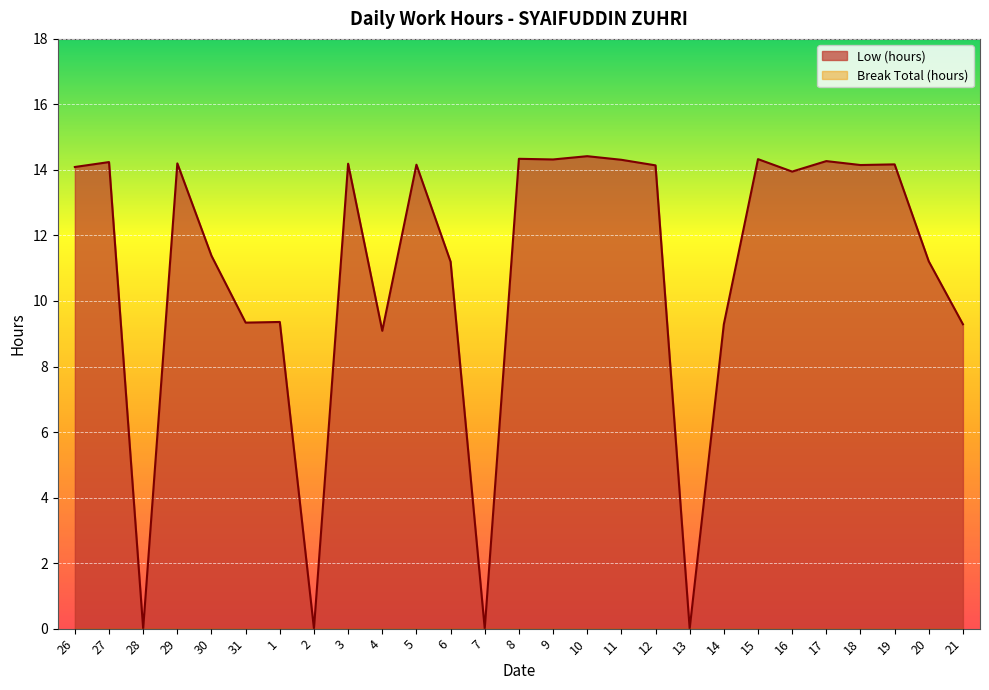

Does the chart display data point markers on the line(s)?

No